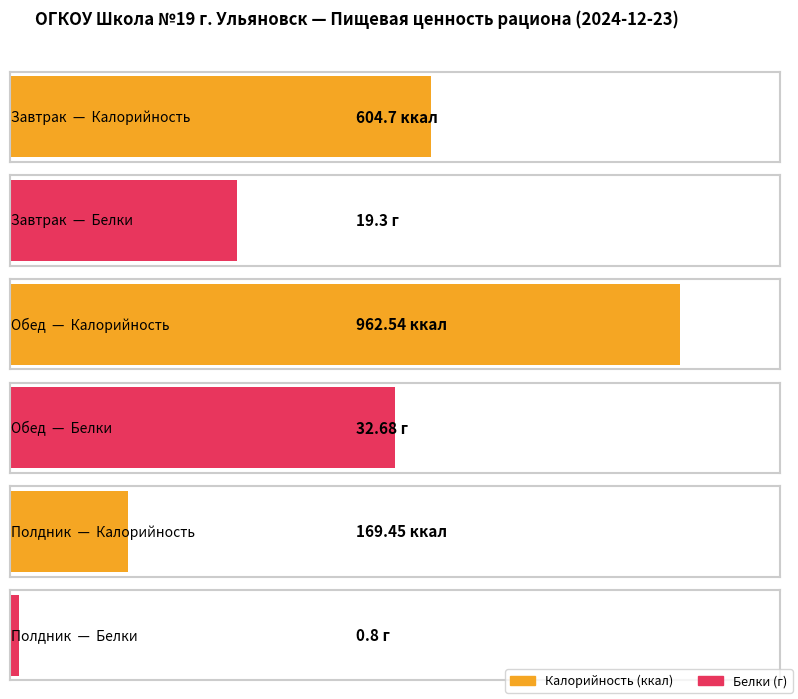

At how many categories does at least one series exceed 119?

3